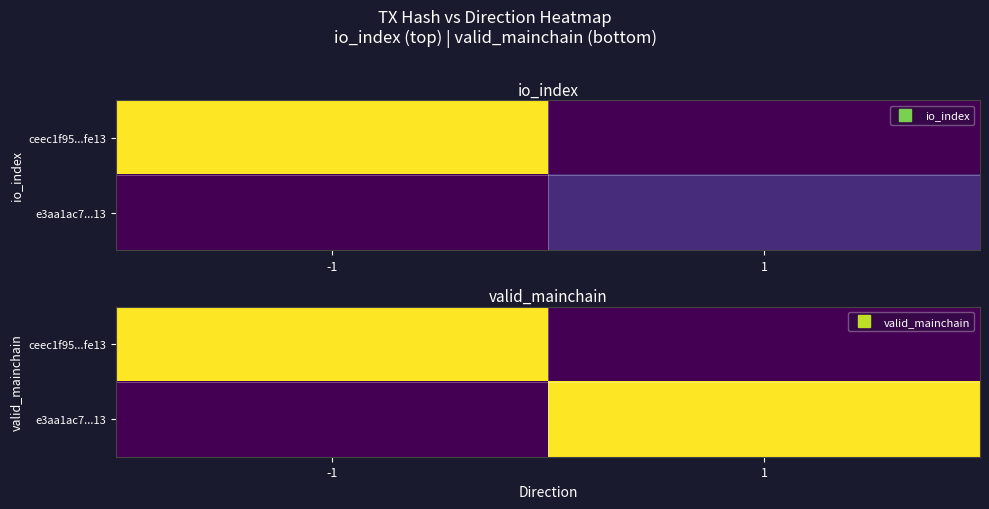

The e3aa1ac7...13 series shows 2 at 1. True or false?

False